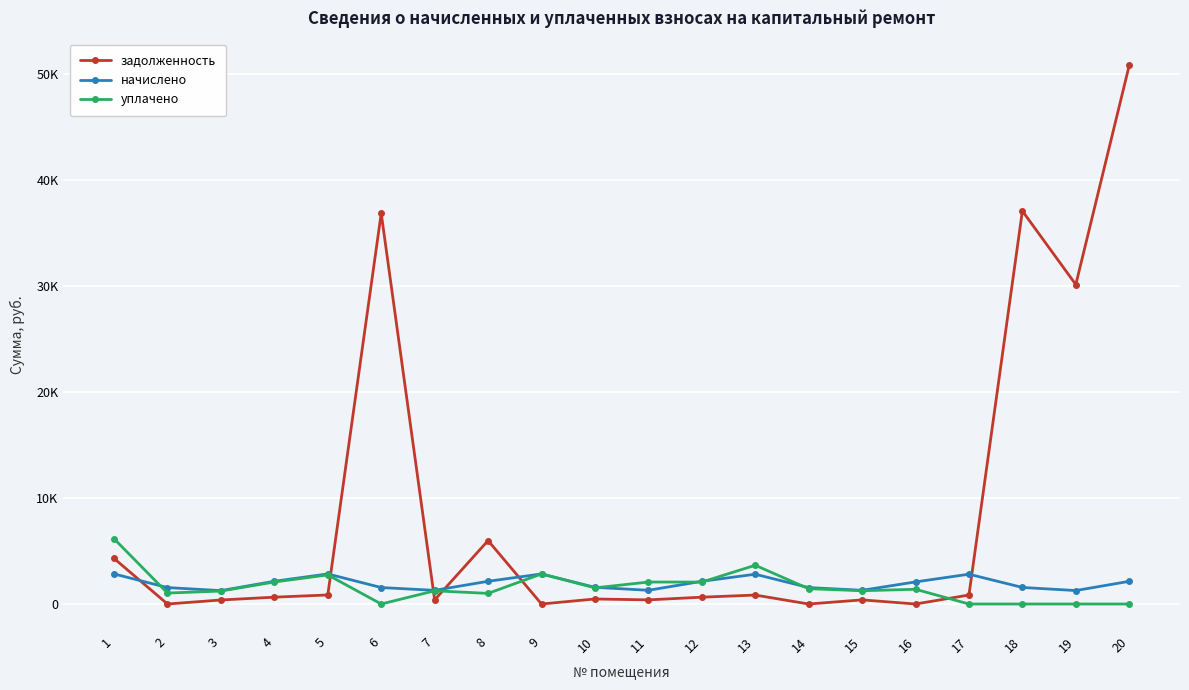

Between which two adjacent categories do уплачено and начислено first intersect?

1 and 2